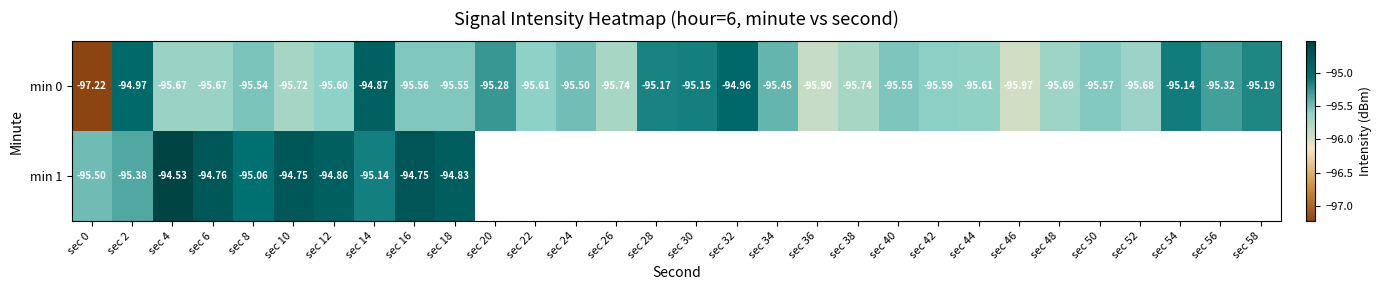

Count the number of data series in this chart.

2